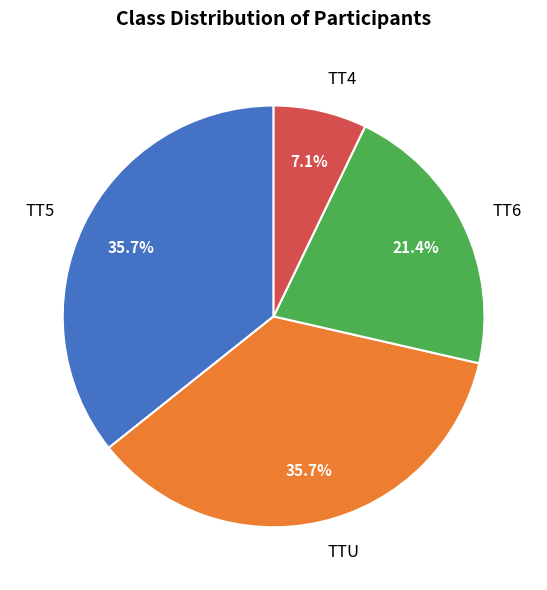

Approximately how many times larger is the value at TTU compared to TT6?

1.7